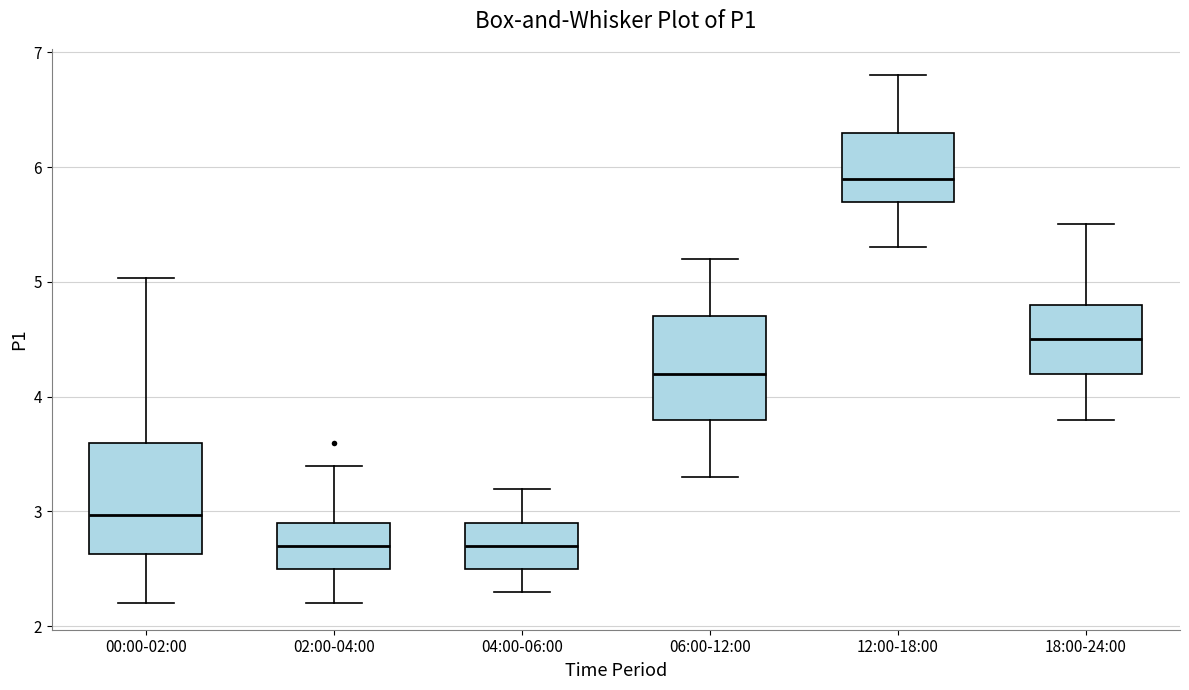

Reading left to right, transcribe this box plot: for each box, give where its median line is, the range the box spans, and where its two whiskers end, as read against the y-axis. The values are not printed on the chart, so give them approximately, as read against the axis.

00:00-02:00: median 3.0, box 2.6 to 3.6, whiskers 2.2 to 5.0
02:00-04:00: median 2.7, box 2.5 to 2.9, whiskers 2.2 to 3.4
04:00-06:00: median 2.7, box 2.5 to 2.9, whiskers 2.3 to 3.2
06:00-12:00: median 4.2, box 3.8 to 4.7, whiskers 3.3 to 5.2
12:00-18:00: median 5.9, box 5.7 to 6.3, whiskers 5.3 to 6.8
18:00-24:00: median 4.5, box 4.2 to 4.8, whiskers 3.8 to 5.5